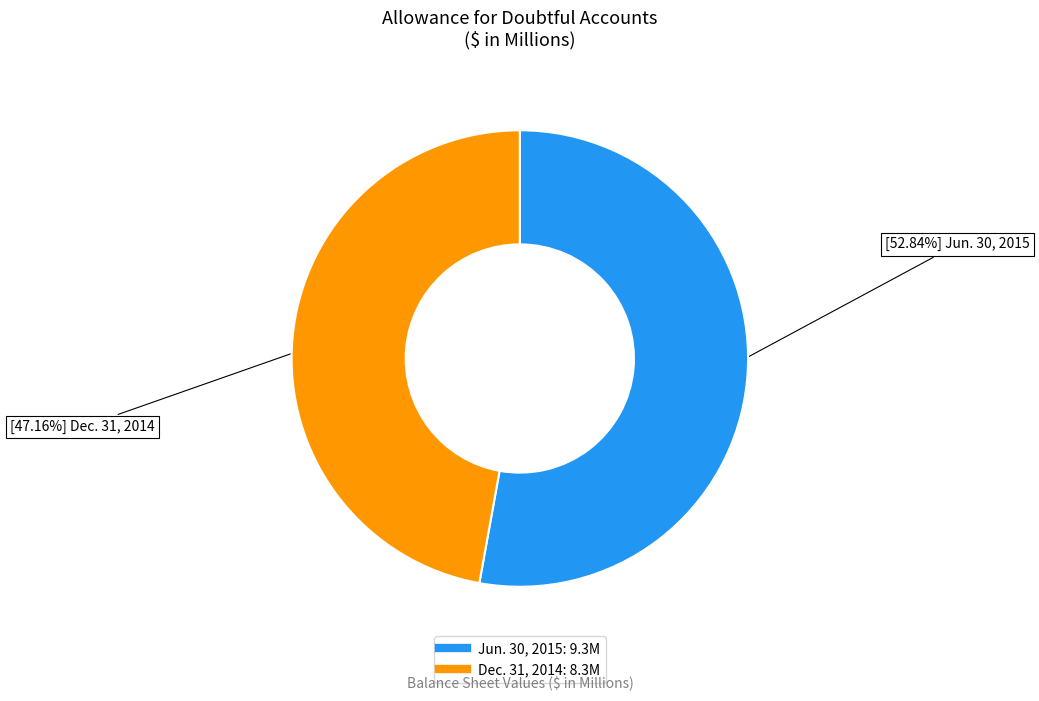

What is the ratio of the value at Dec. 31, 2014 to the value at Jun. 30, 2015?

0.9